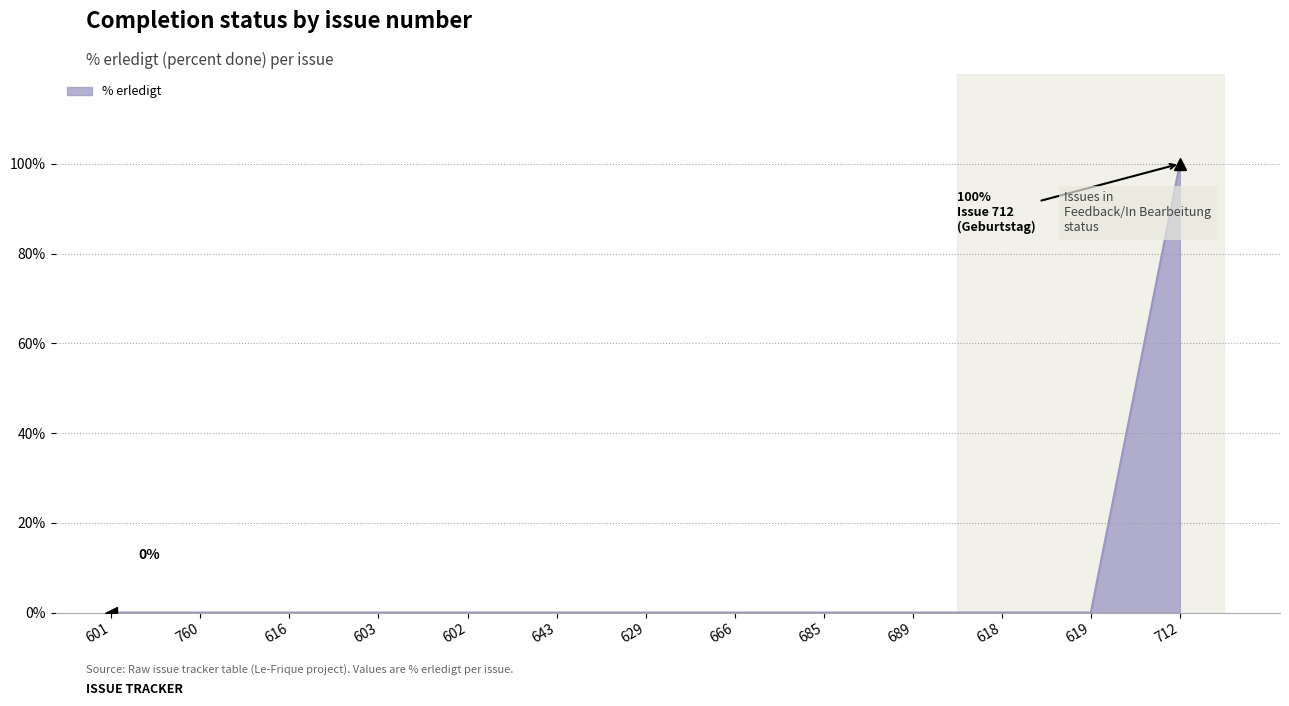

The chart shows a value of -57 at 602. True or false?

False